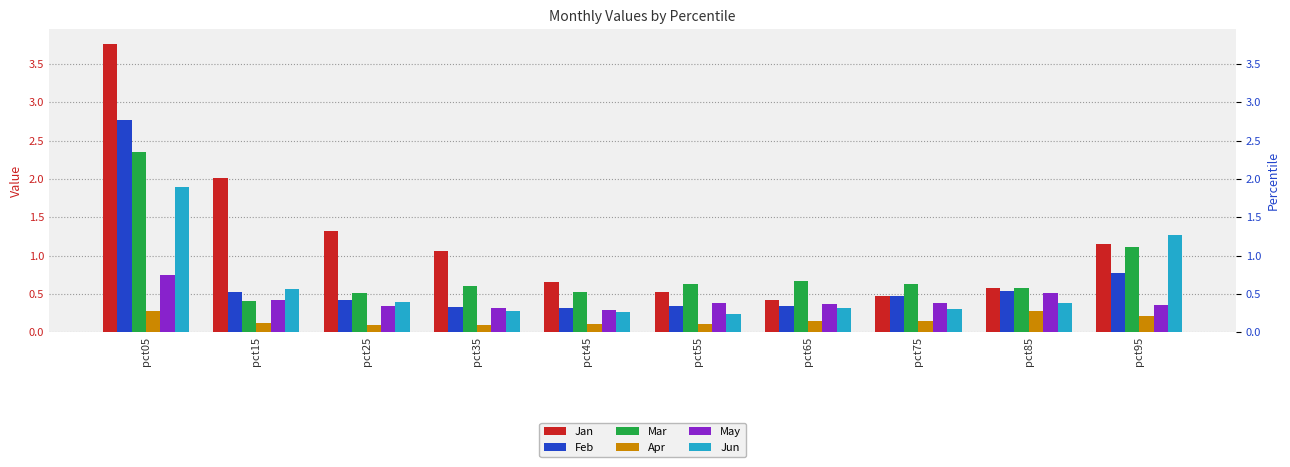

Rank the series by their maximum value, from lowest to highest.

Apr, May, Jun, Mar, Feb, Jan